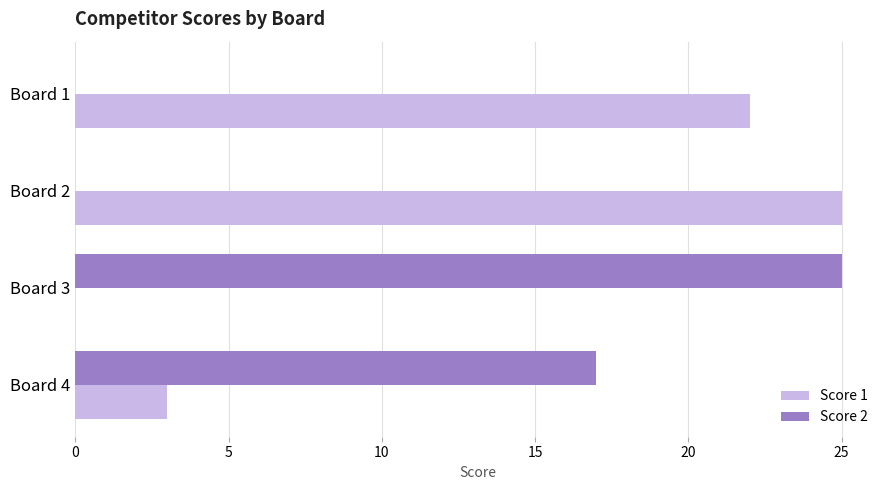

What is the total value across all series at Board 2?

25